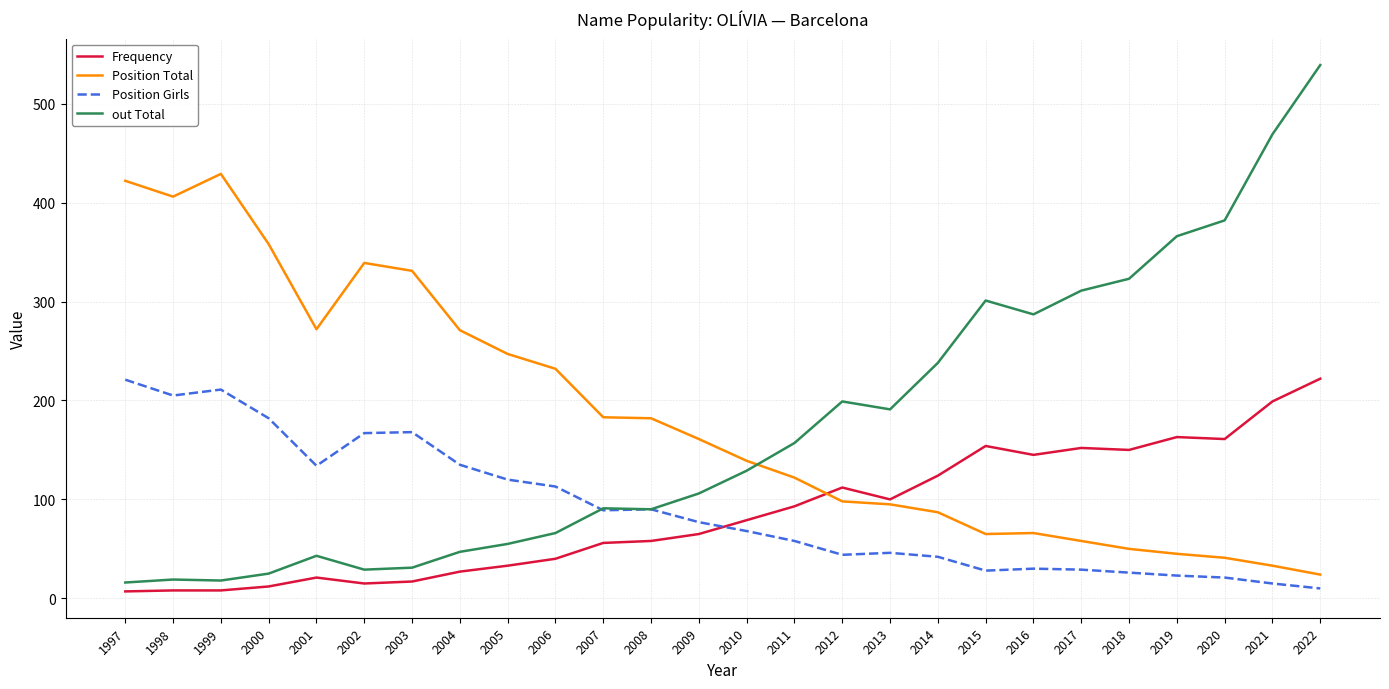

Which series ends up on top after the final intersection of Position Girls and Frequency?

Frequency